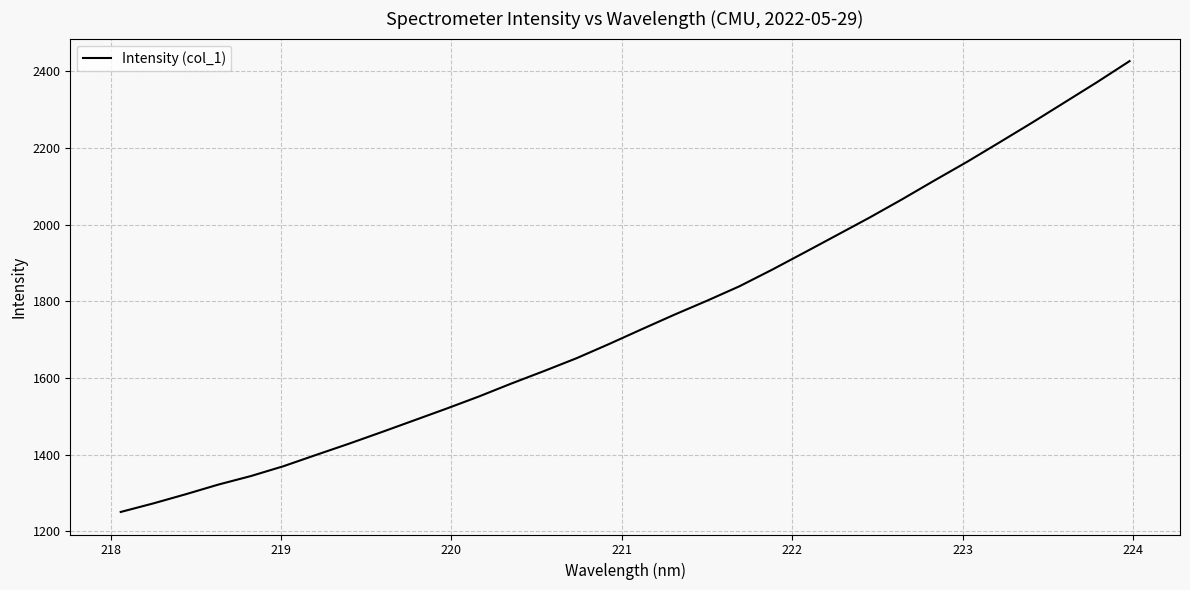

Is this an area chart (filled region under the line)?

No